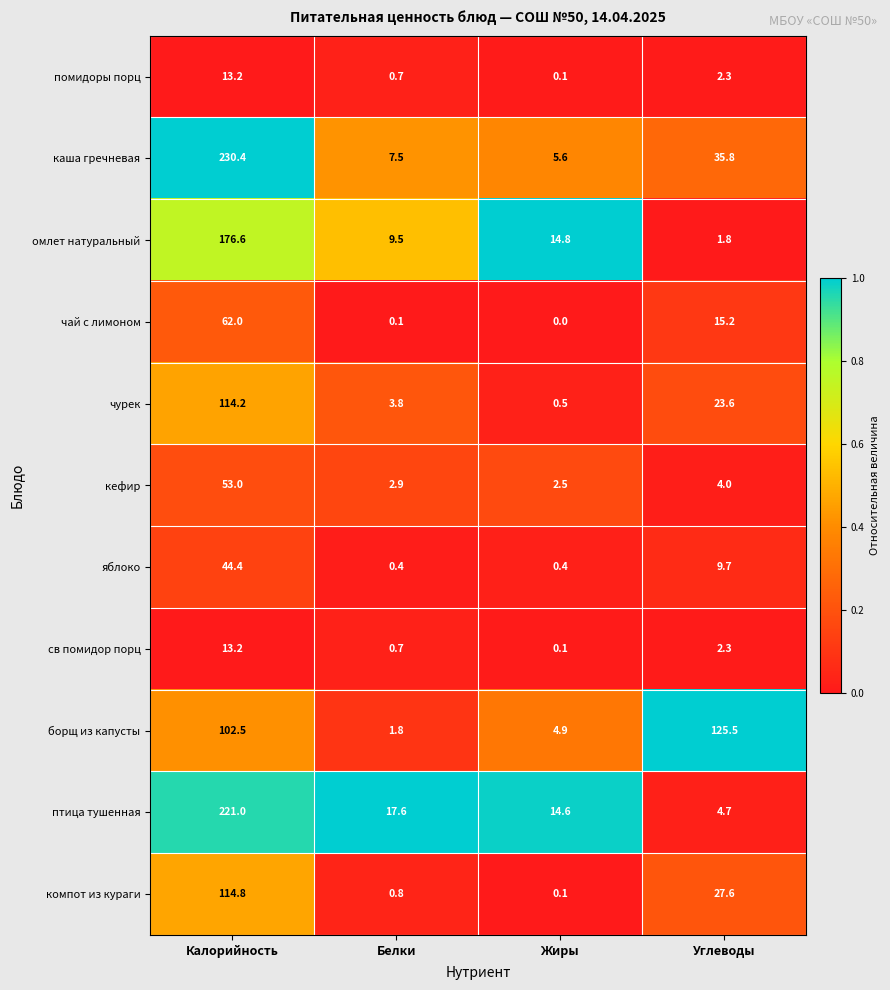

Is it true that борщ из капусты equals 196.0 at Углеводы?

False